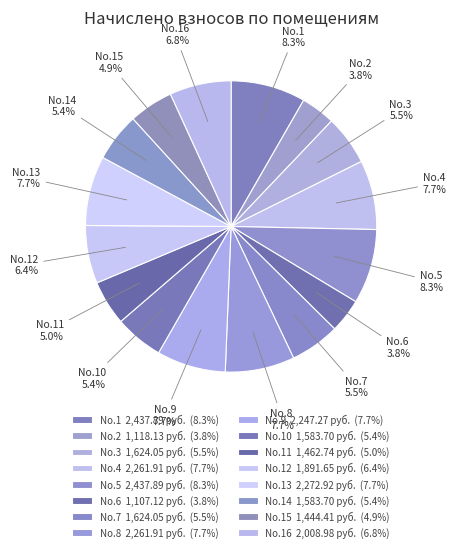

How many segments does this pie chart have?

16